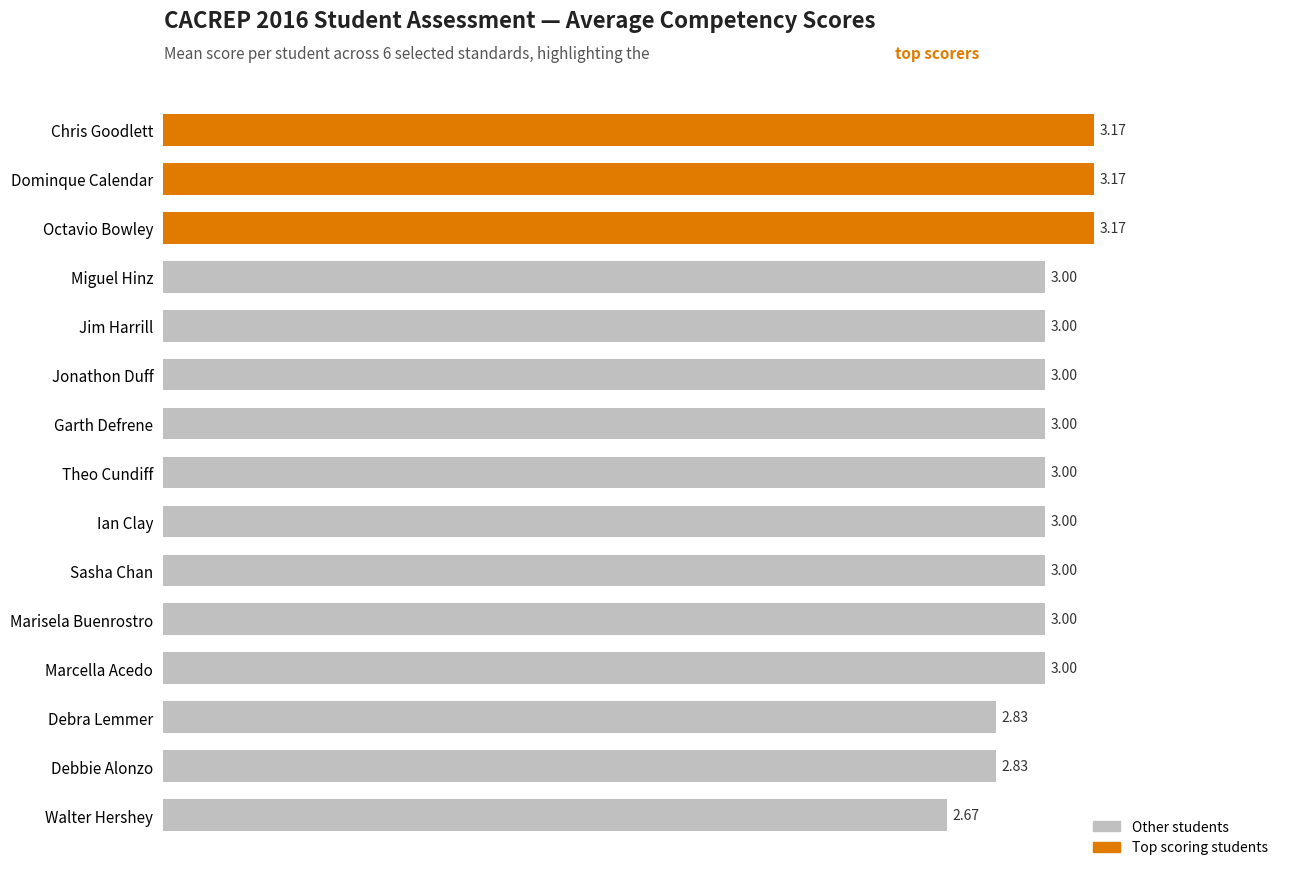

Count the values in the range 3 to 4.

12